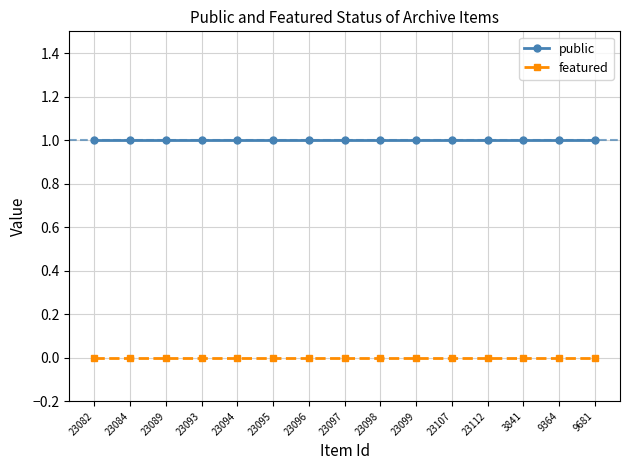

Which series has the largest total across all categories?

public